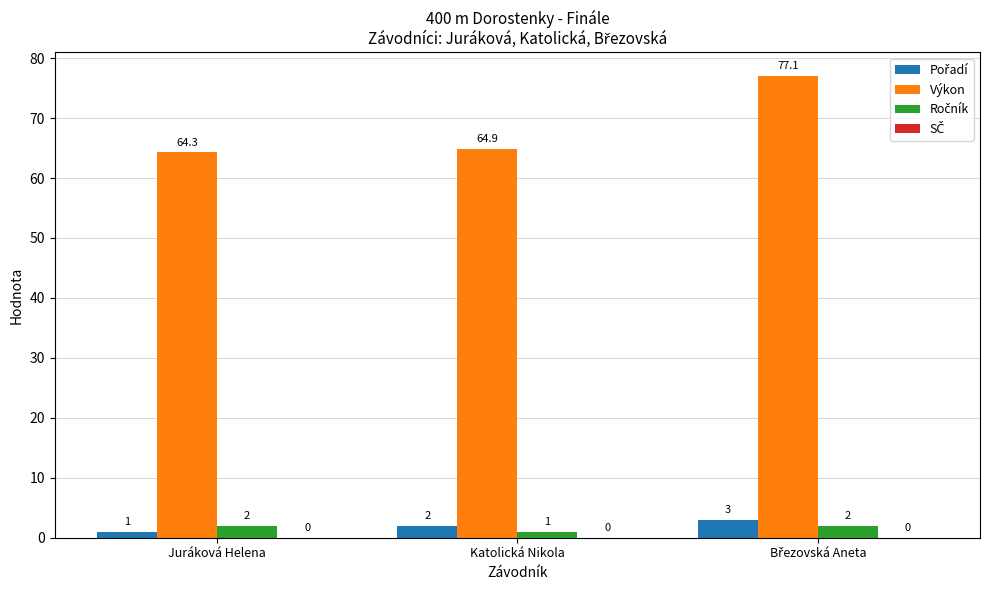

Does the chart contain any negative values?

No